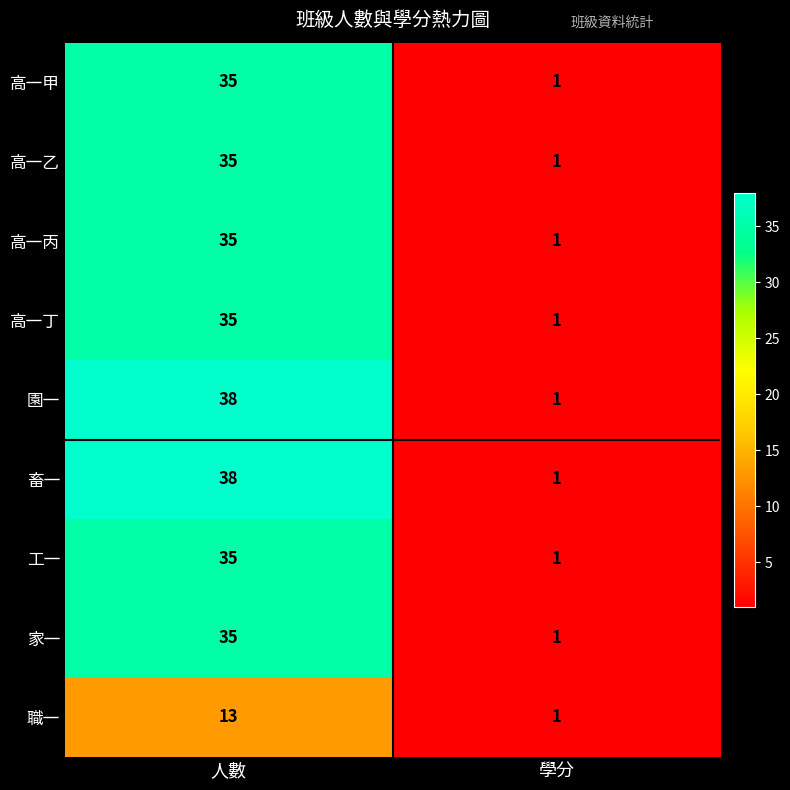

The value of 工一 at 人數 is 35. True or false?

True